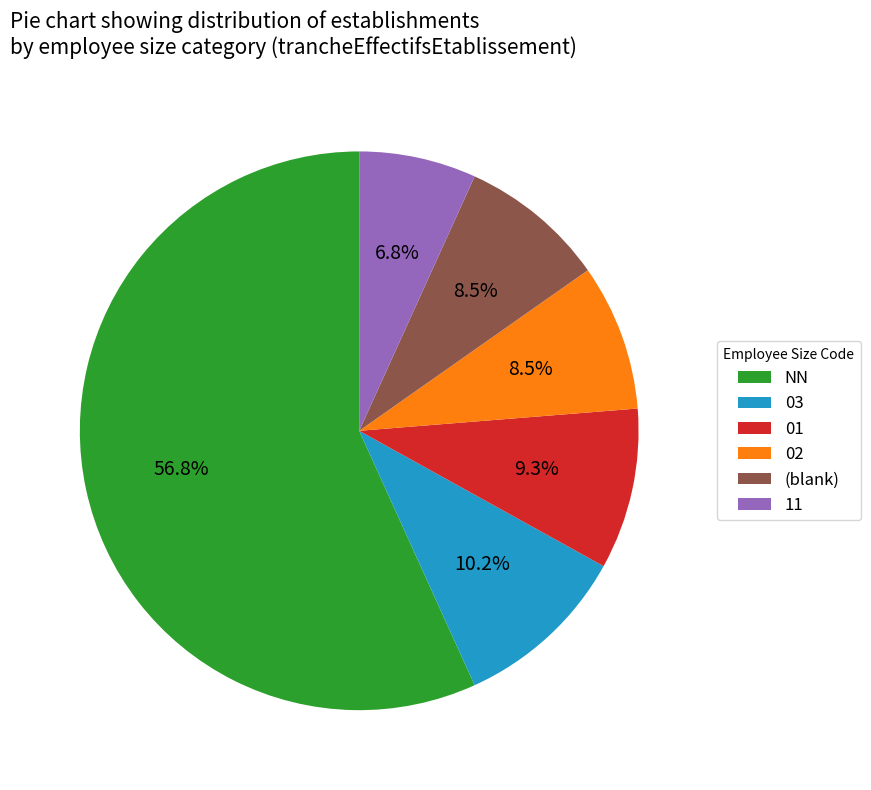

How many segments does this pie chart have?

6